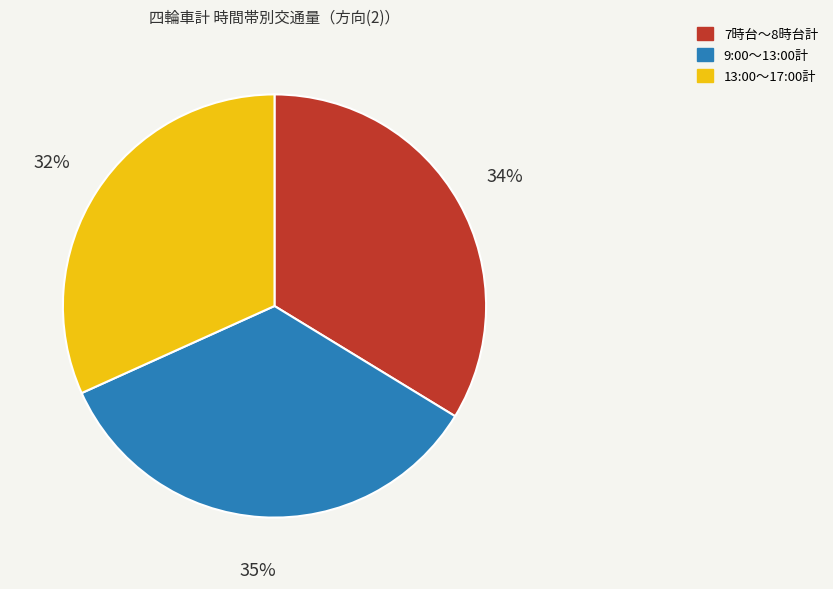

Is there any slice that represents more than half of the pie?

No